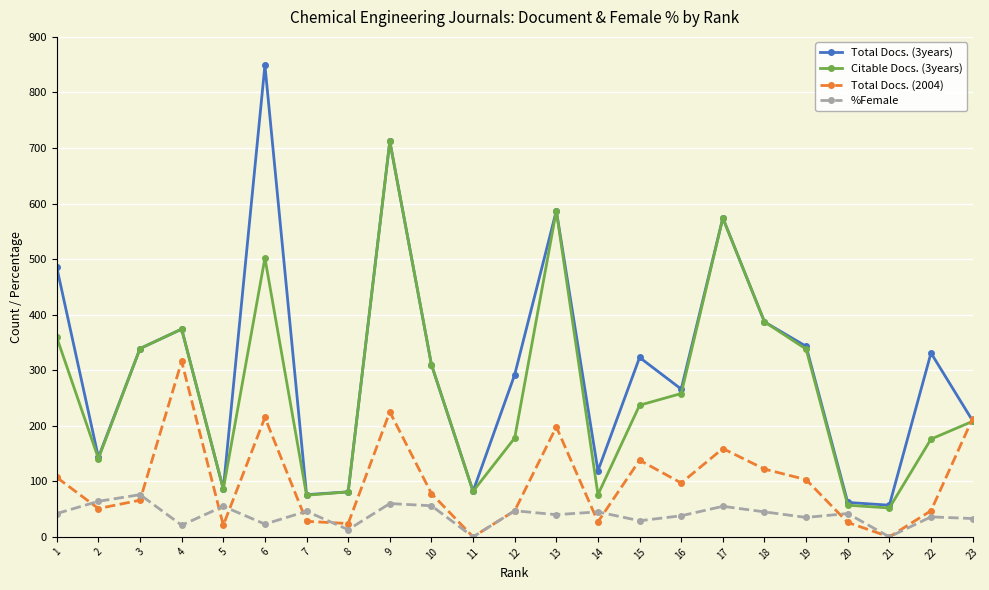

What are all the series names shown in the legend?

Total Docs. (3years), Citable Docs. (3years), Total Docs. (2004), %Female